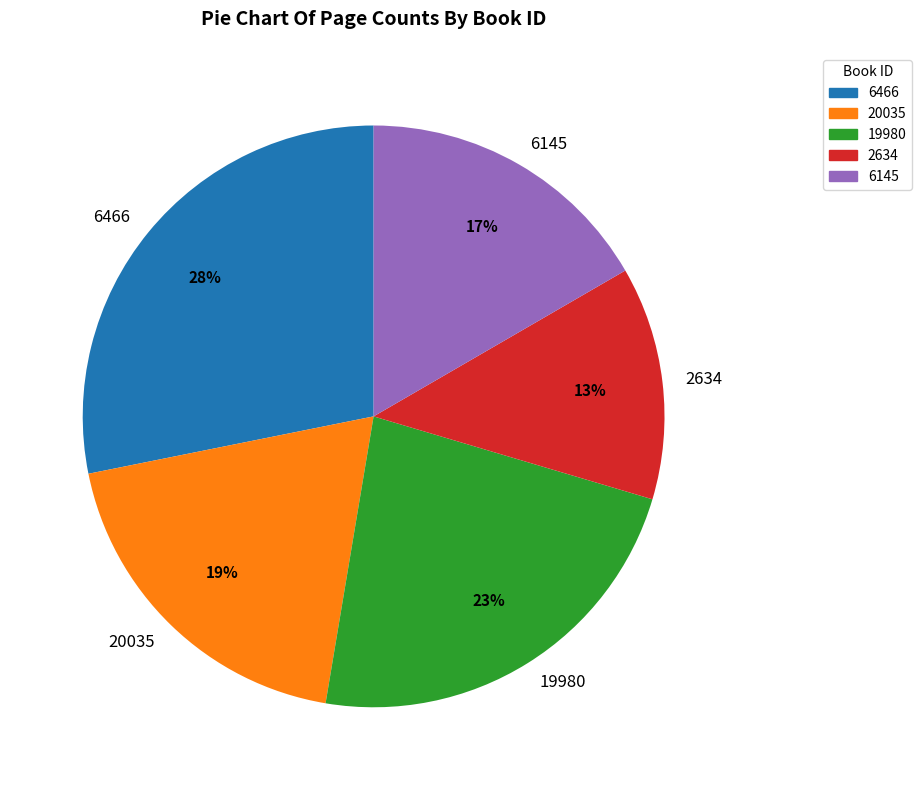

To the nearest percent, what is the difference between the 20035 and 6466 slice percentages?

9%